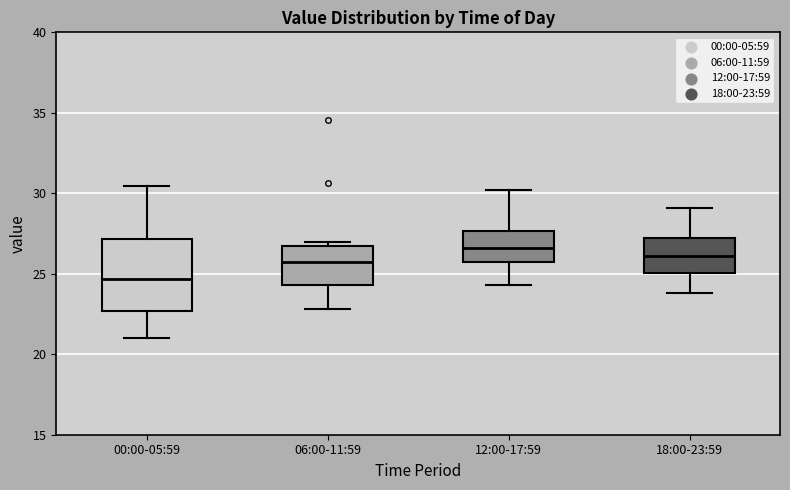

Reading left to right, read every box against the y-axis: the position of its median line, the range the box covers, and the ends of its whiskers. The values are not printed on the chart, so give them approximately, as read against the axis.

00:00-05:59: median 24.5, box 22.5 to 27.0, whiskers 21.0 to 30.5
06:00-11:59: median 25.5, box 24.5 to 26.5, whiskers 23.0 to 27.0
12:00-17:59: median 26.5, box 25.5 to 27.5, whiskers 24.5 to 30.0
18:00-23:59: median 26.0, box 25.0 to 27.0, whiskers 24.0 to 29.0